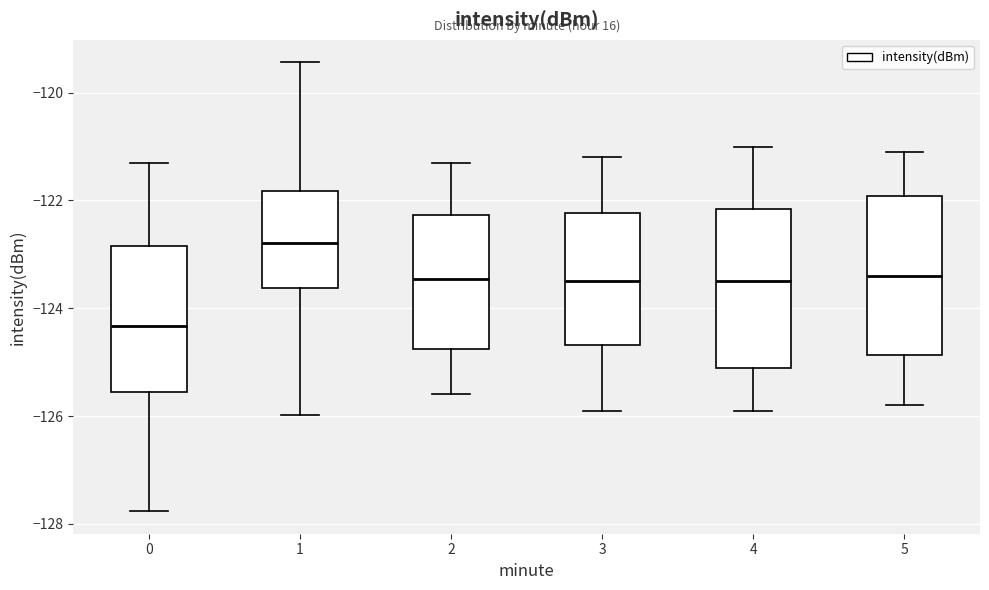

Where is the upper edge of the box at x = 4 on the y-axis? The values are not printed on the chart, so give them approximately, as read against the axis.

-122.2